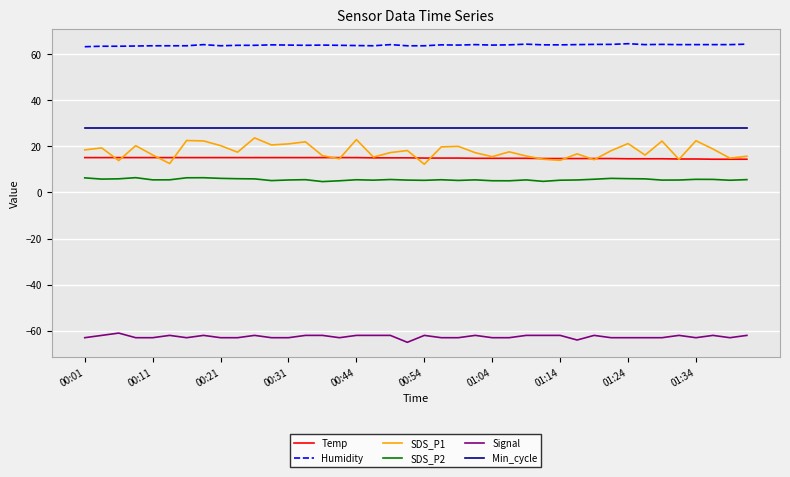

True or false: Humidity and Temp intersect in this chart.

False